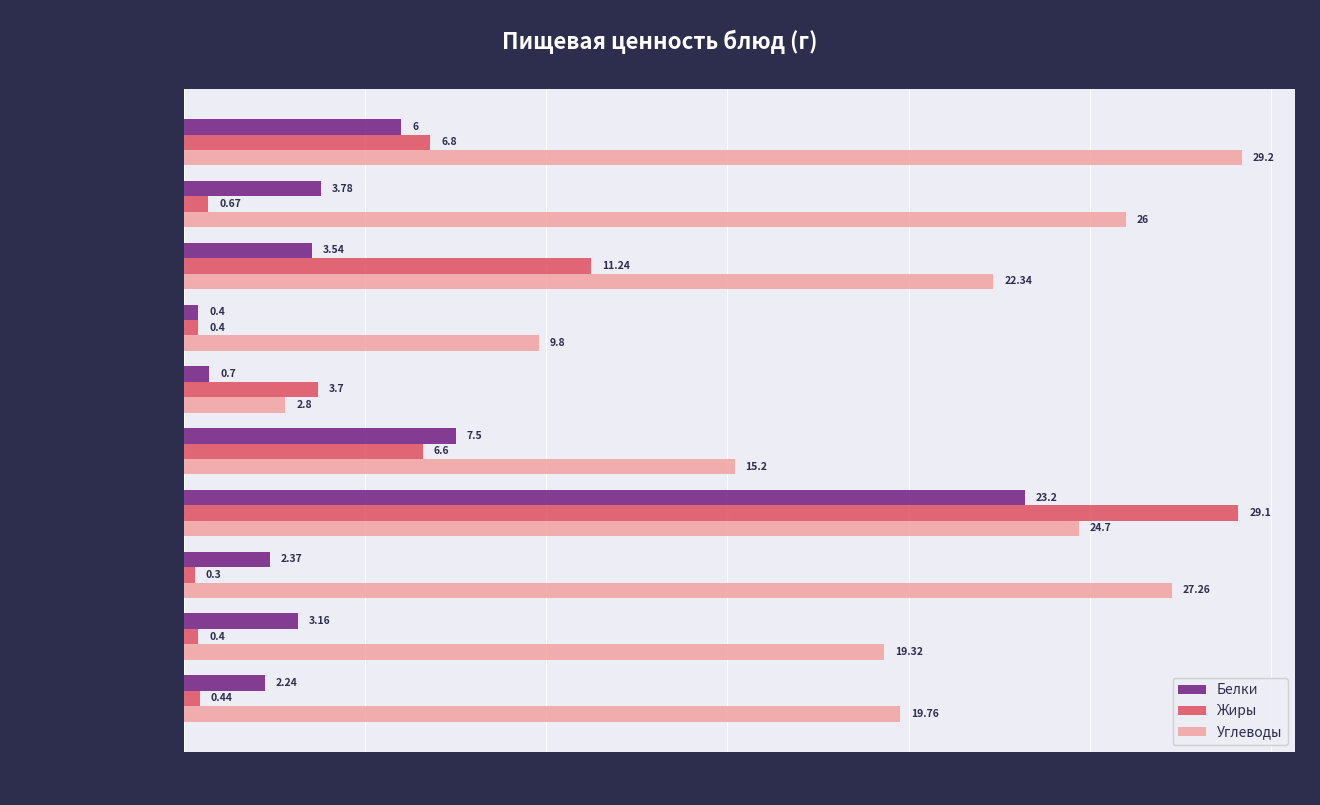

What is the difference between the highest and lowest values at Какао с молоком?

25.3